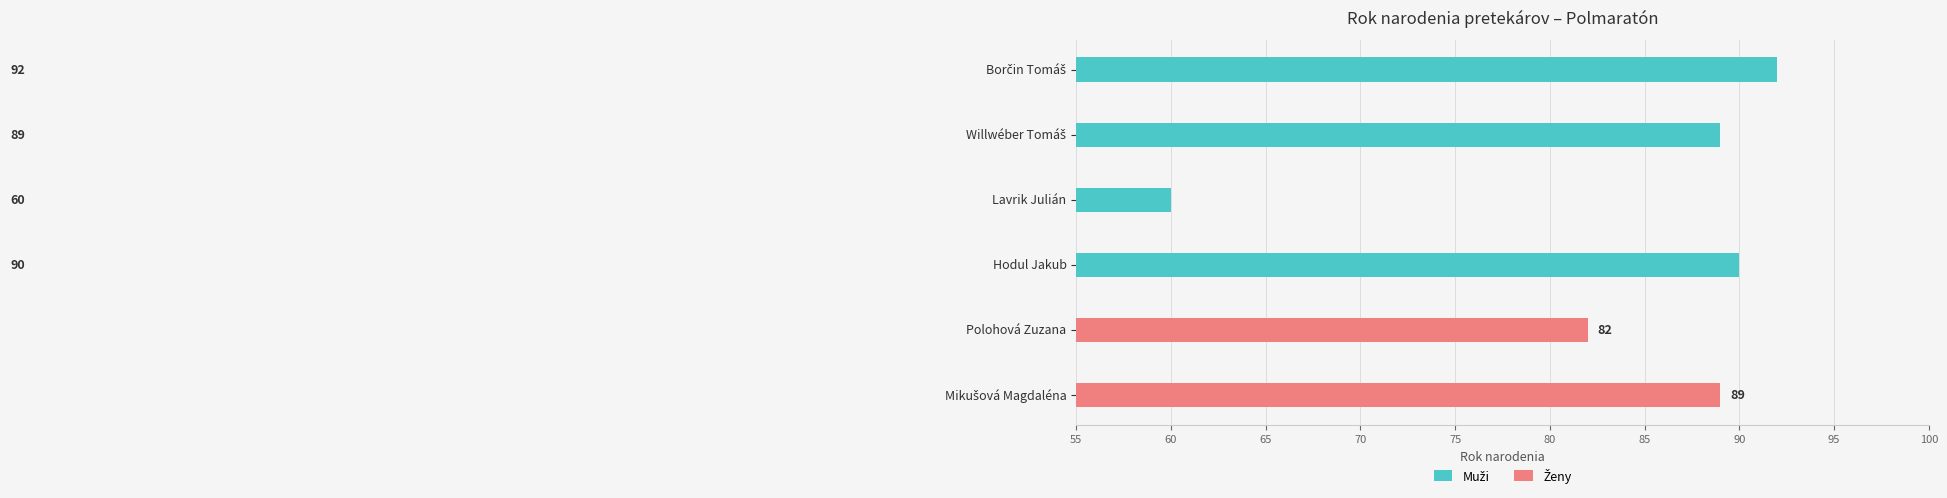

Between 70 and 65, which is larger?

70